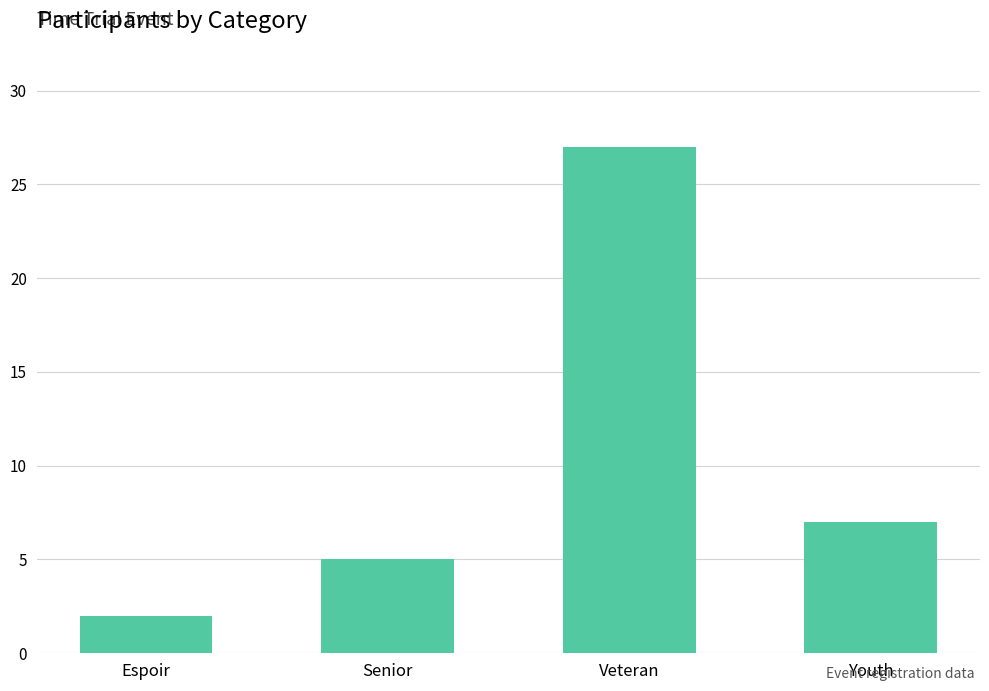

What value does the data have at Youth?

7